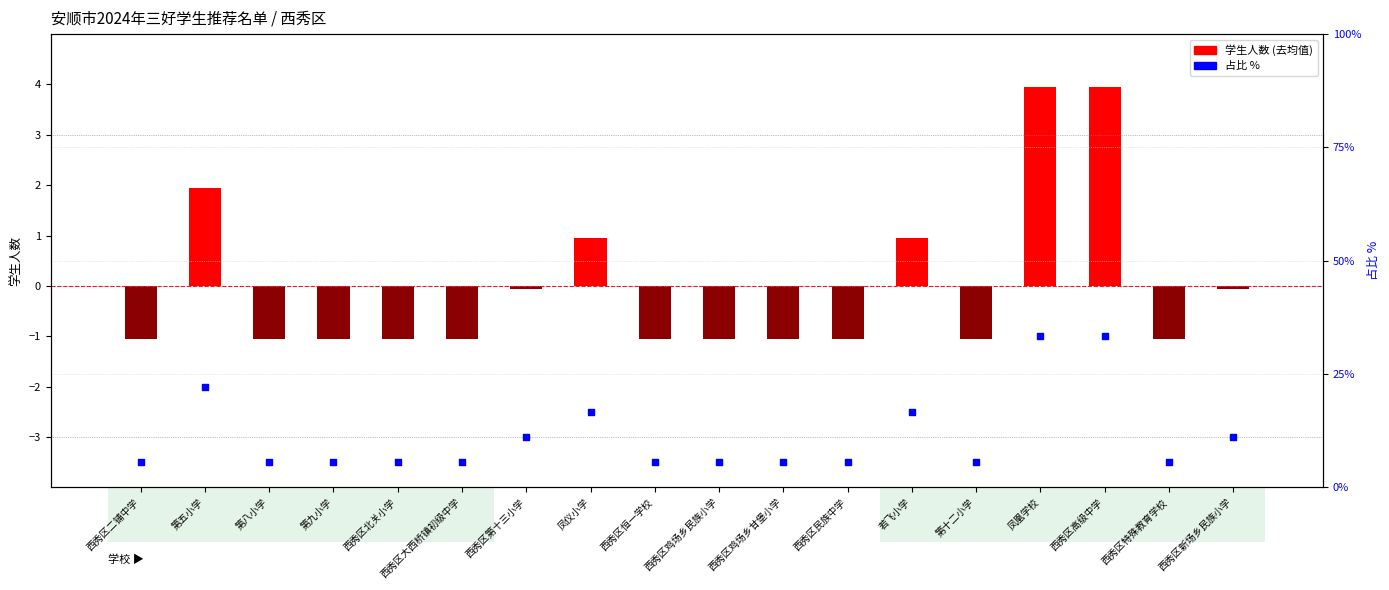

At which category is the sum across all series the highest?

凤凰学校